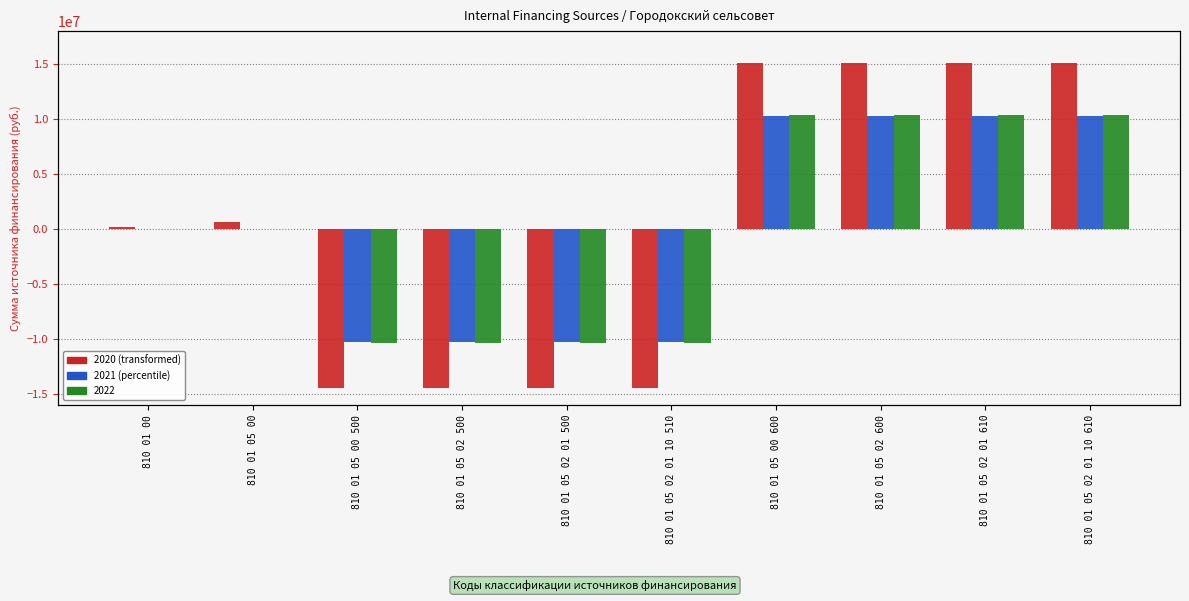

Rank the series by their maximum value, from highest to lowest.

2020, 2021, 2022